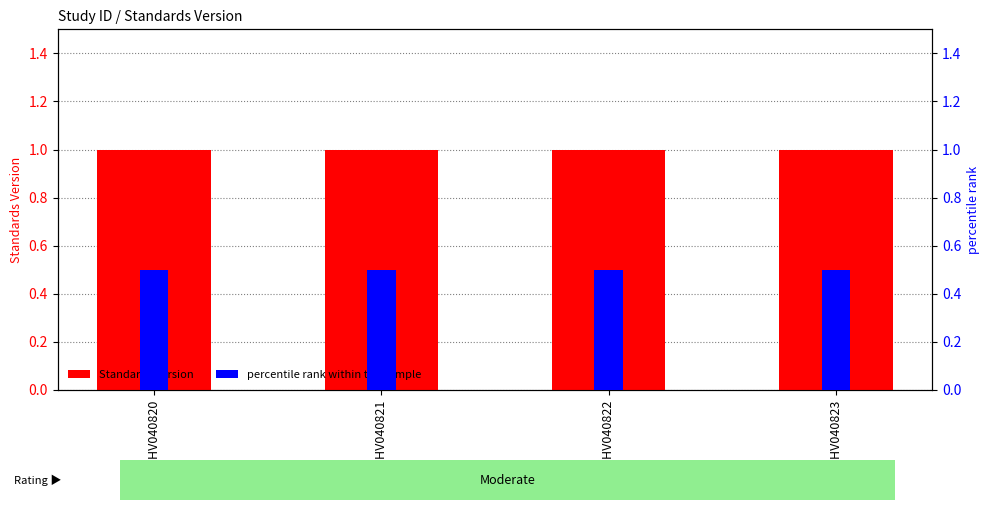

What is the spread (max minus min) of values at WWHV040821?

0.5